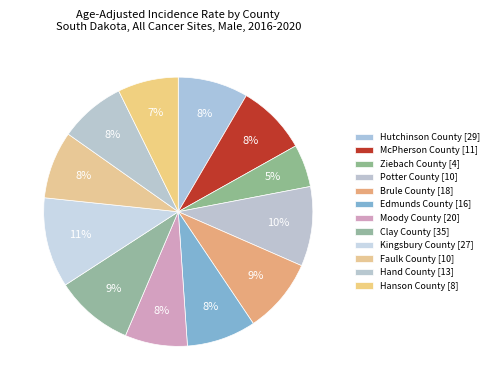

Count the number of slices in the pie.

12